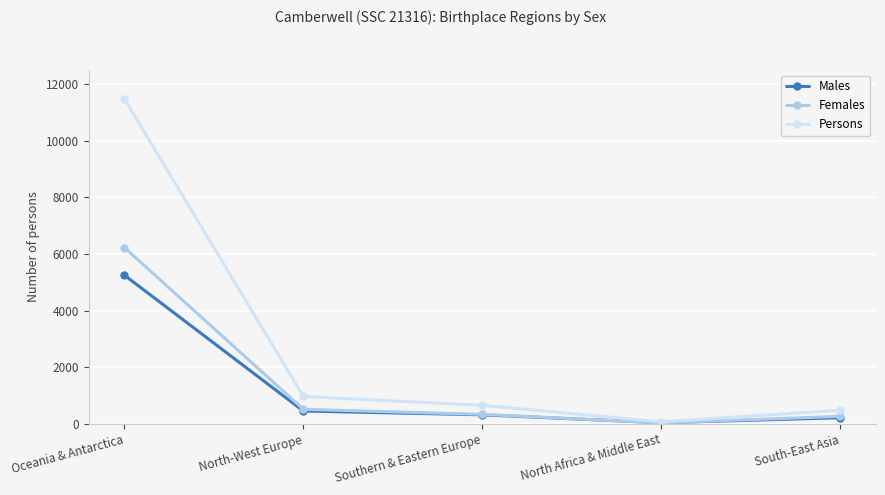

Is this an area chart (filled region under the line)?

No